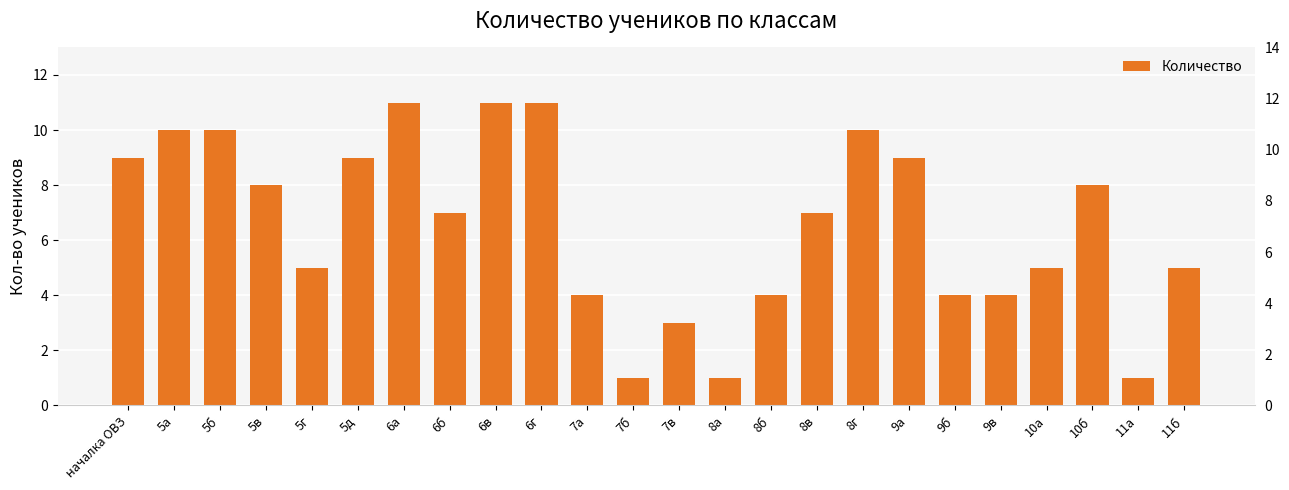

What value does the data have at 8в?

7